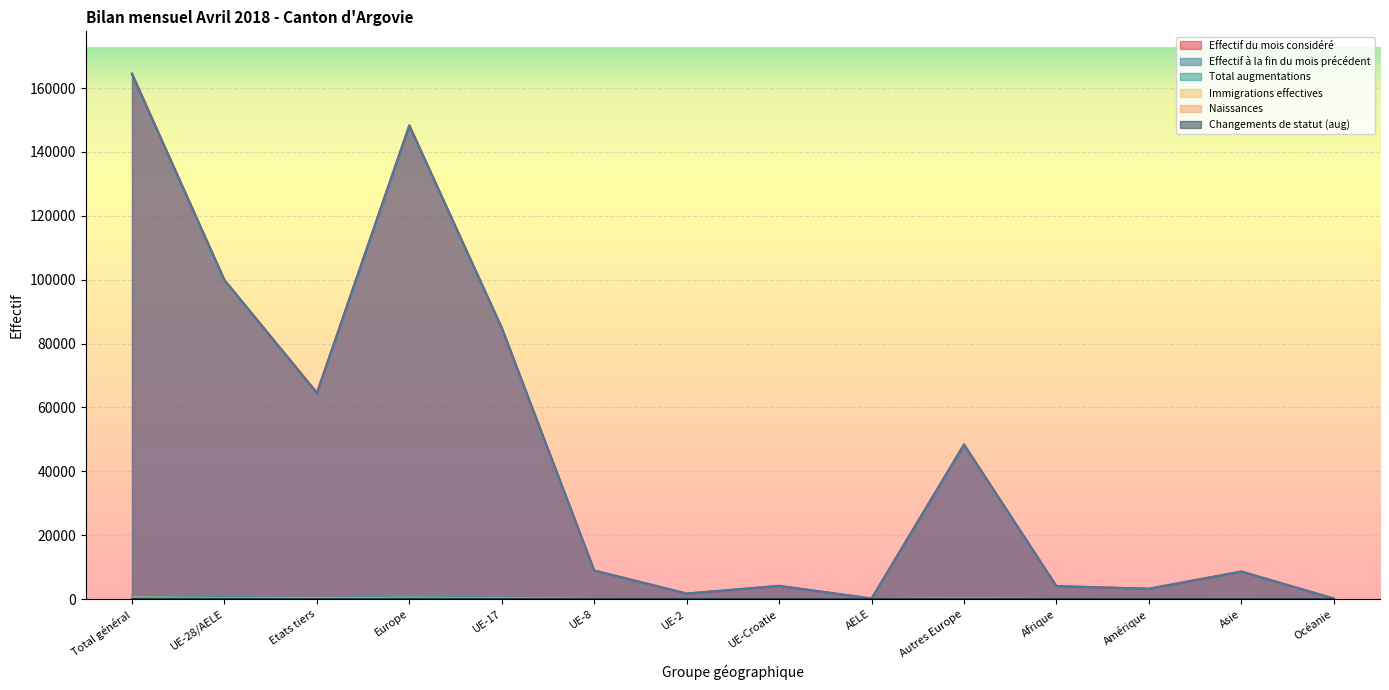

Where does the Total augmentations series first go above 92?

Total général